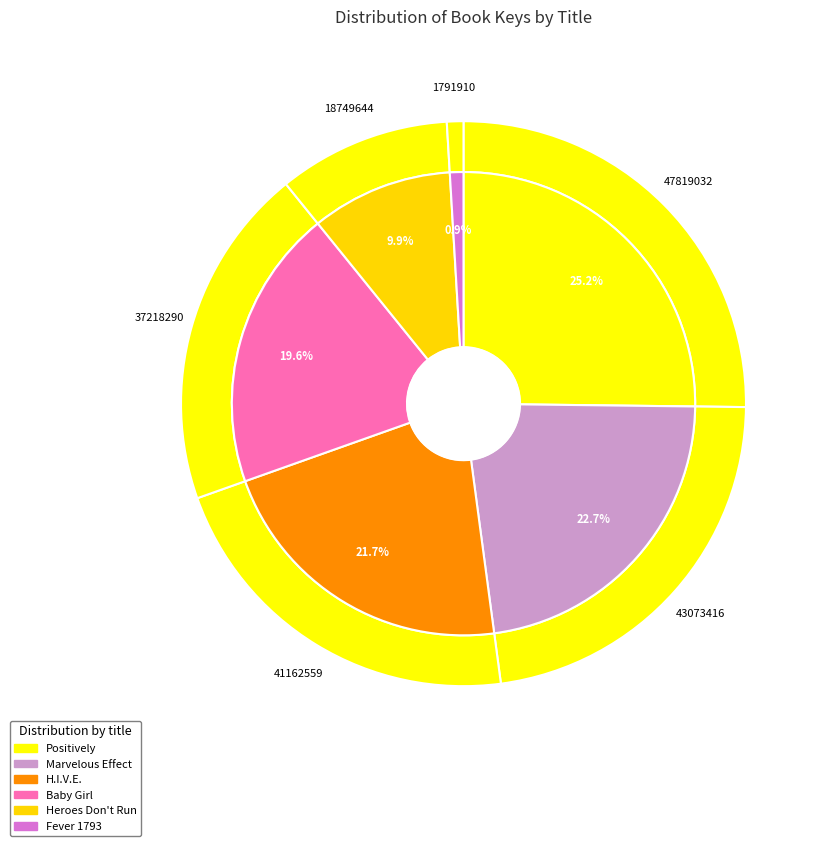

Is it true that Fever 1793 is 9% of the pie?

False